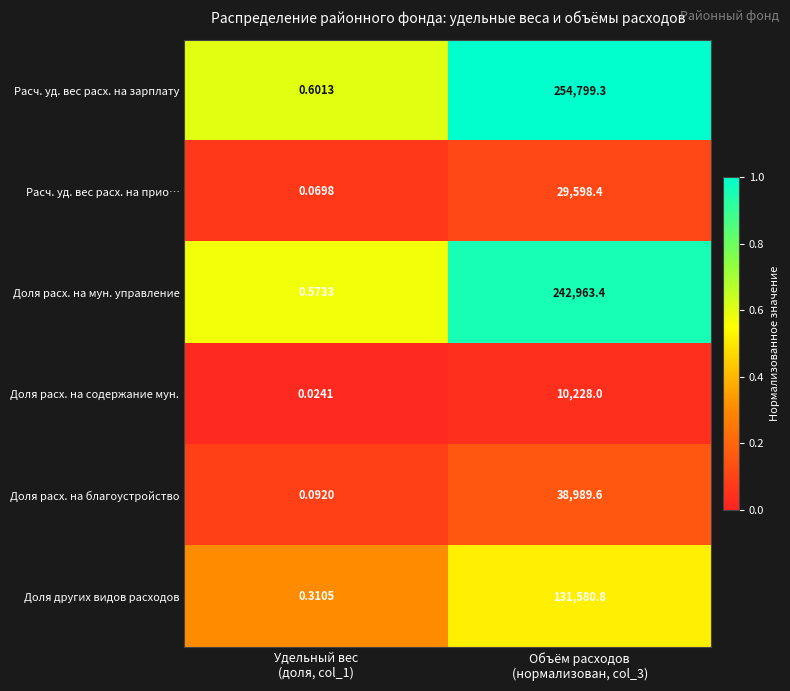

Rank the series at Объём расходов
(нормализован, col_3) from highest to lowest value.

Расч. уд. вес расх. на зарплату, Доля расх. на мун. управление, Доля других видов расходов, Доля расх. на благоустройство, Расч. уд. вес расх. на прио…, Доля расх. на содержание мун.